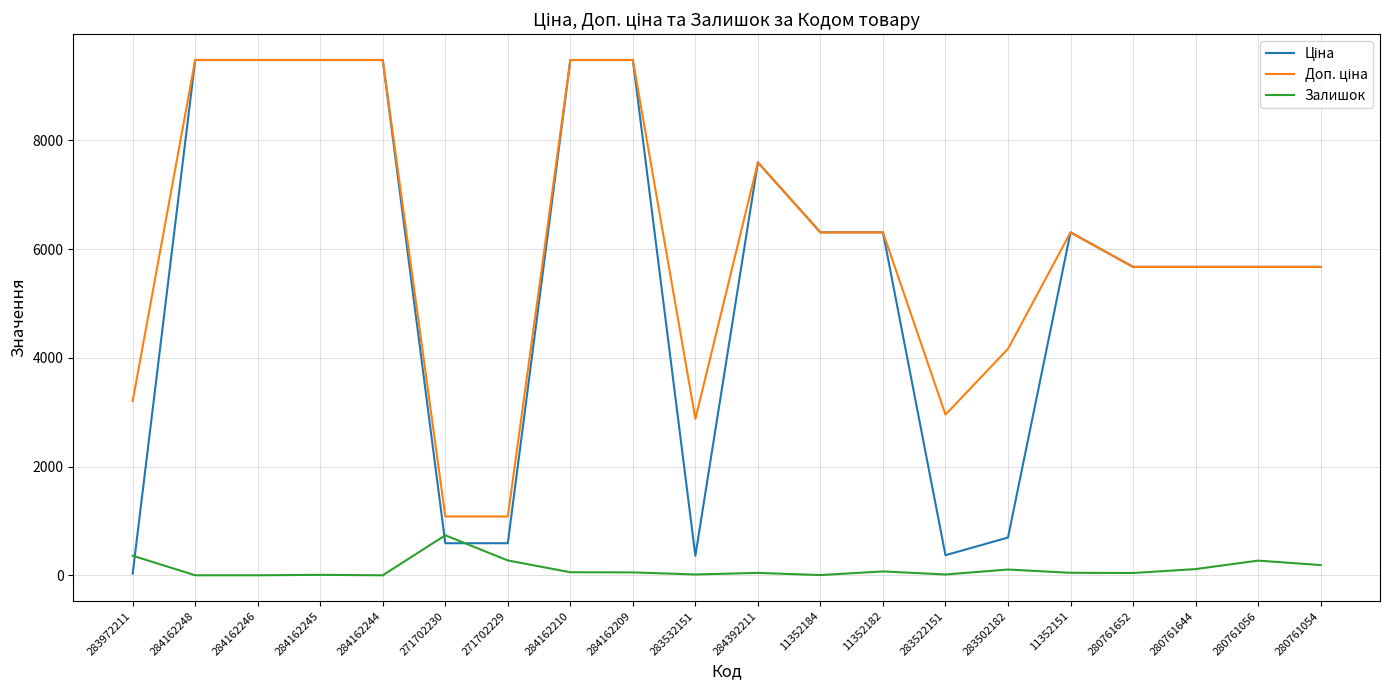

What is the maximum value shown in the chart?

9480.1